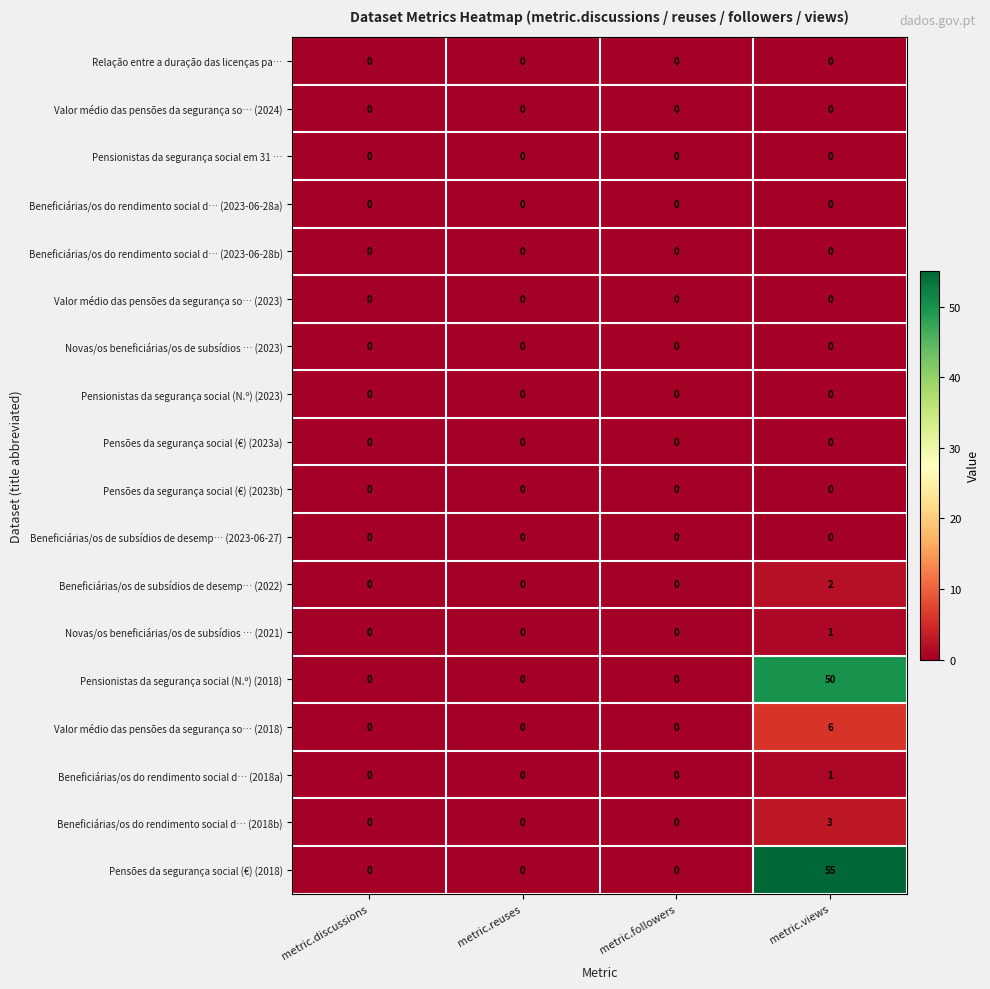

What is the greatest value displayed?

55